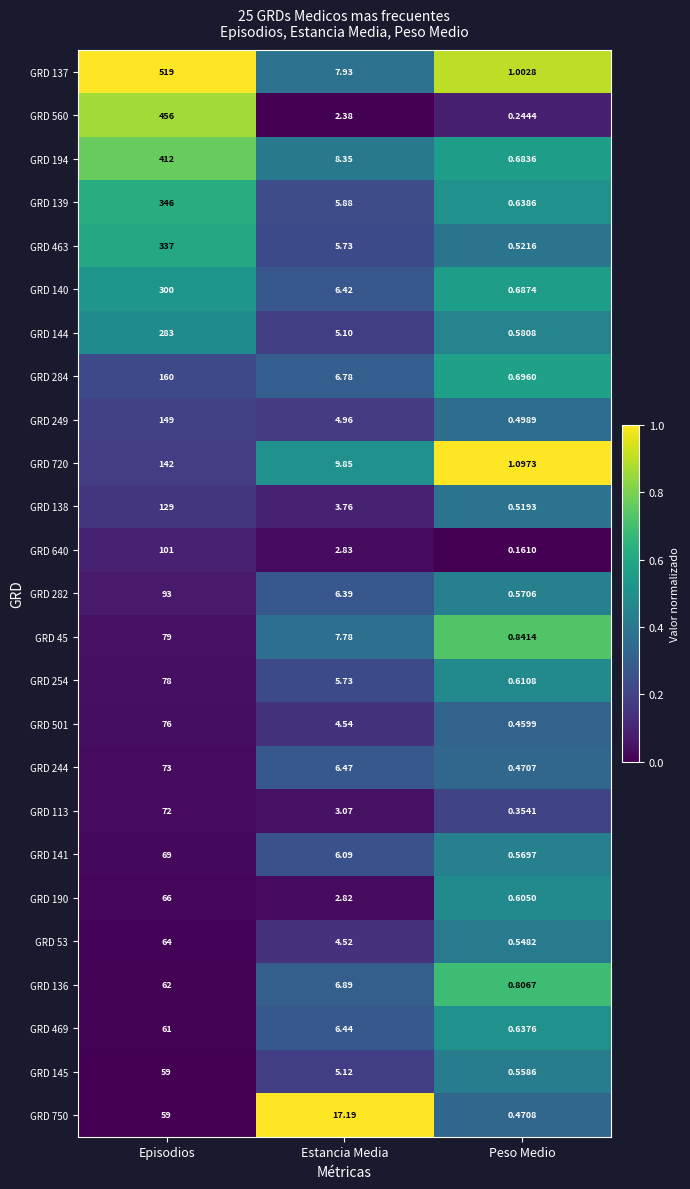

Where is GRD 136 nearest to the value 31?

Estancia Media